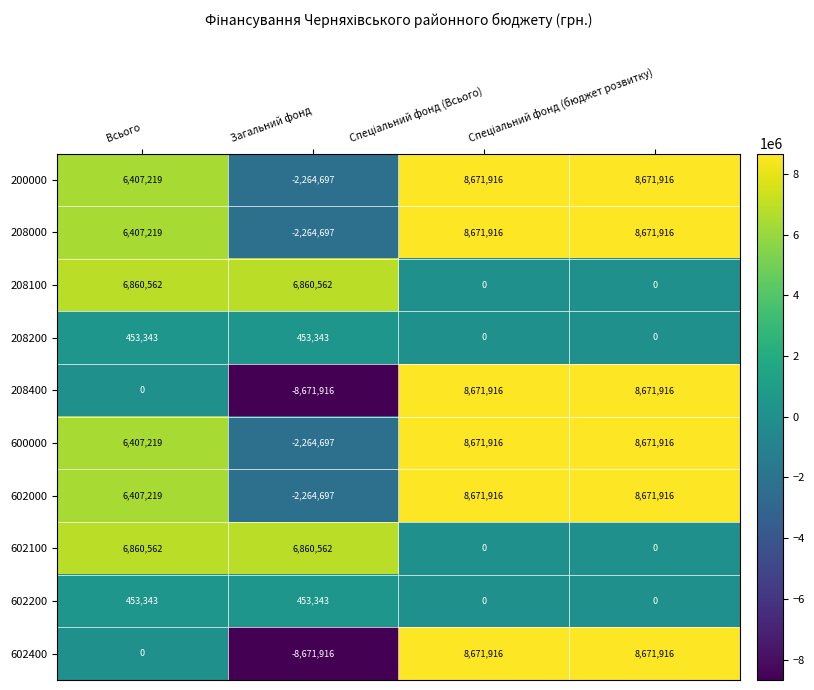

What is the average value of the 208200 series?

226672